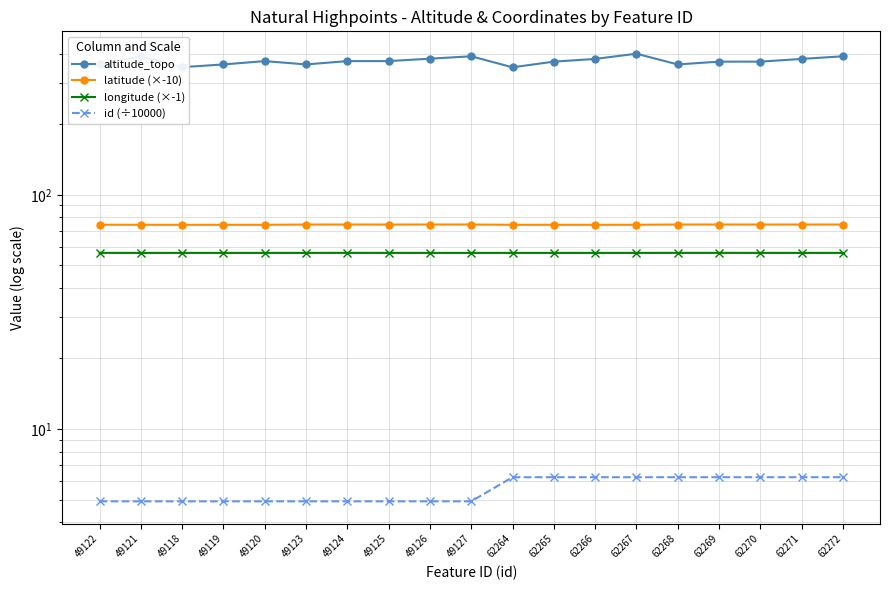

At which category does the chart reach its minimum across all series?

49118